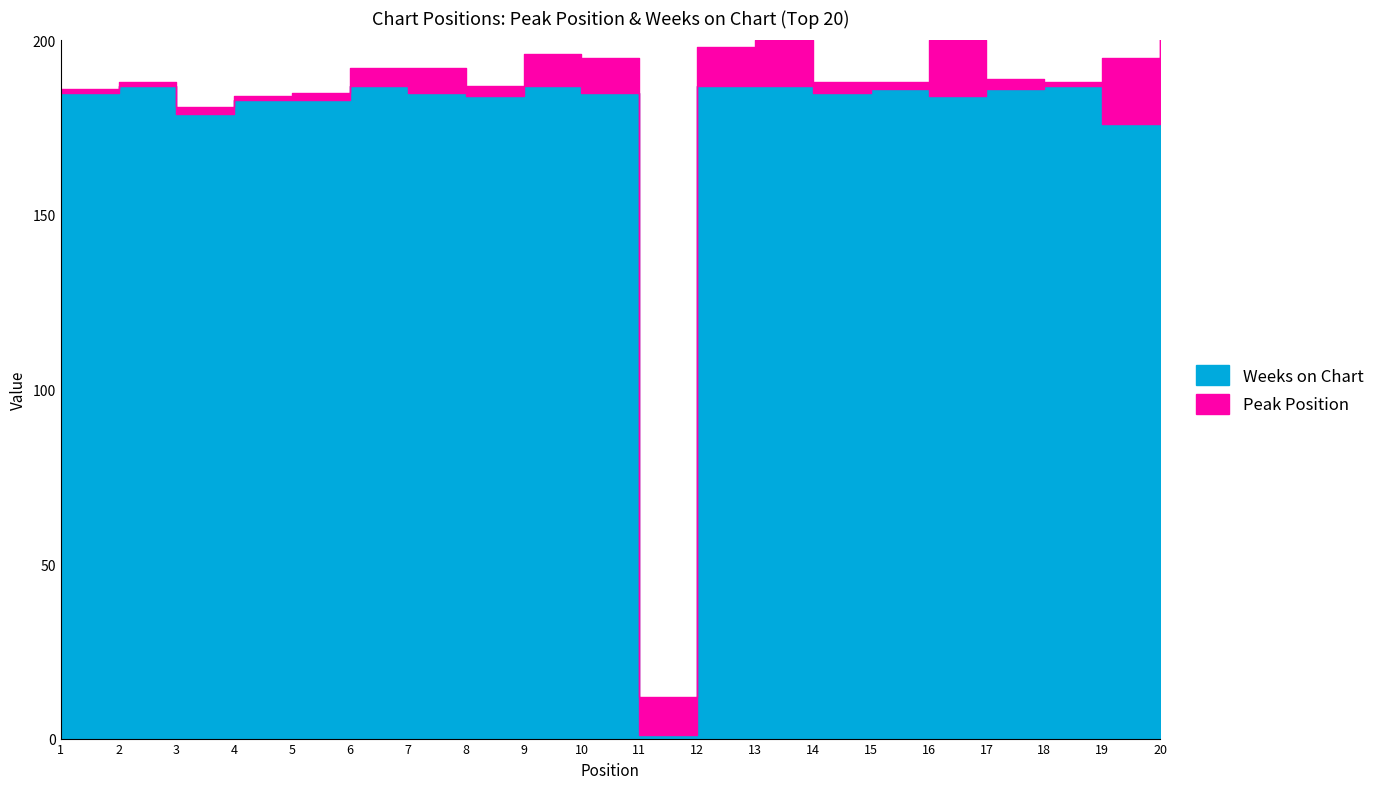

The value of Weeks on Chart at 2 is 306. True or false?

False